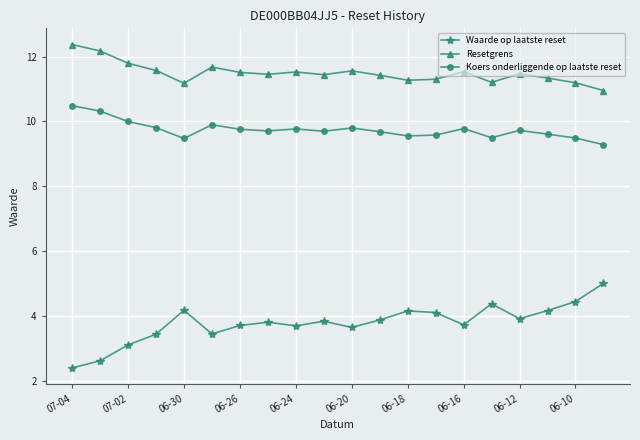

Which series has the largest total across all categories?

Resetgrens